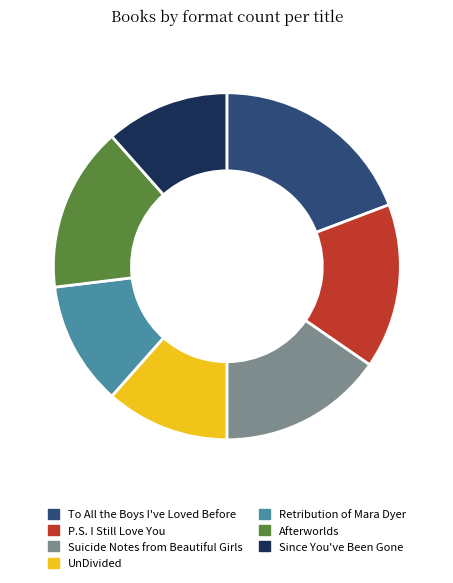

Combined, do UnDivided and To All the Boys I've Loved Before account for over 50%?

No